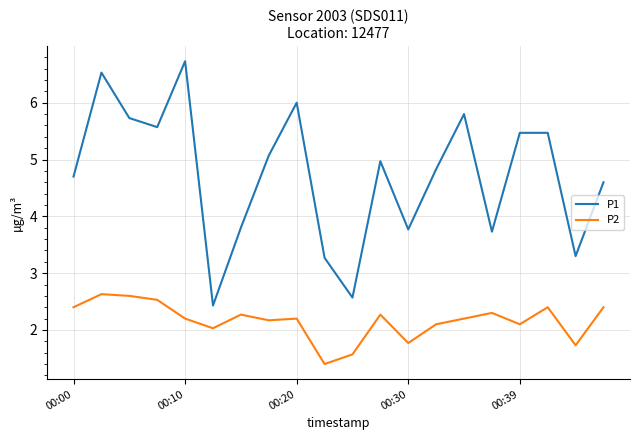

Rank the series by their maximum value, from highest to lowest.

P1, P2